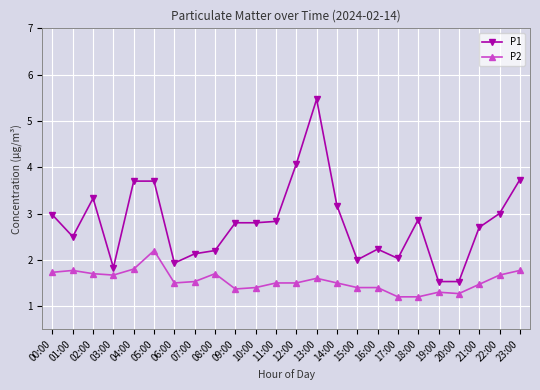

At which category is the sum across all series the highest?

13:00